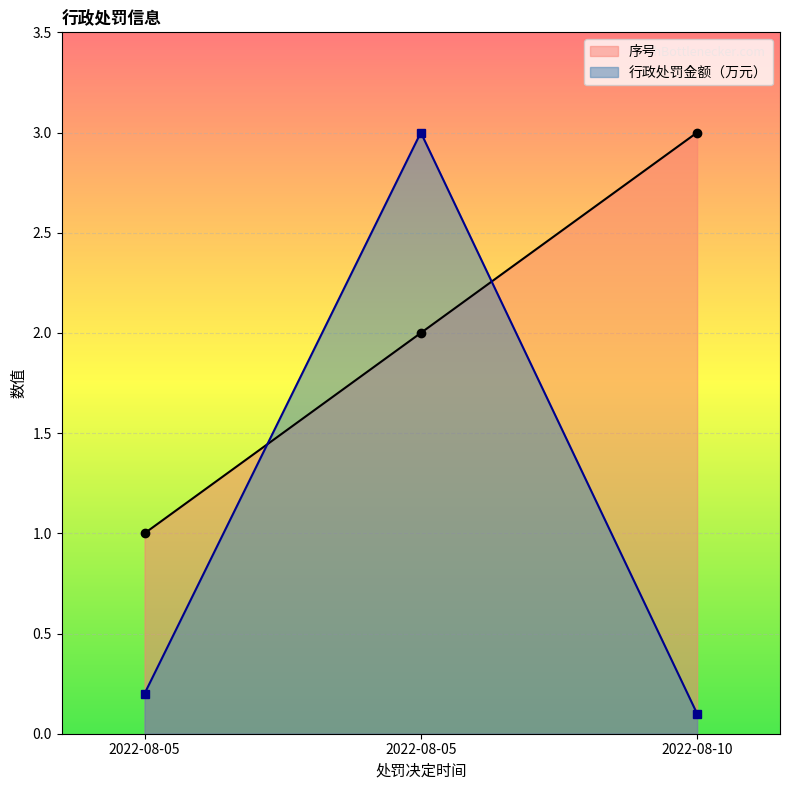

What is the spread (max minus min) of values at 2022-08-05?

0.8